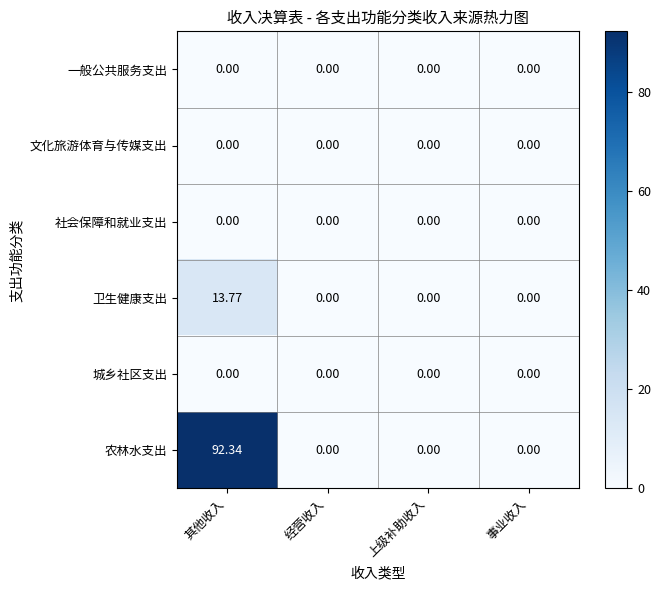

Which series has the largest range (max minus min)?

农林水支出